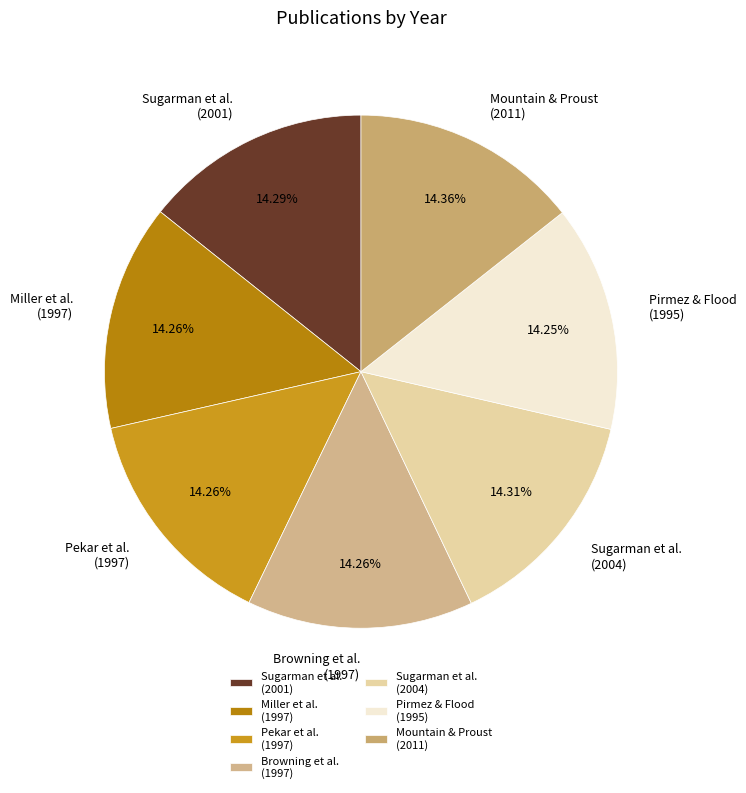

Is the sum of Sugarman et al. (2004) and Pekar et al. (1997) greater than half?

No